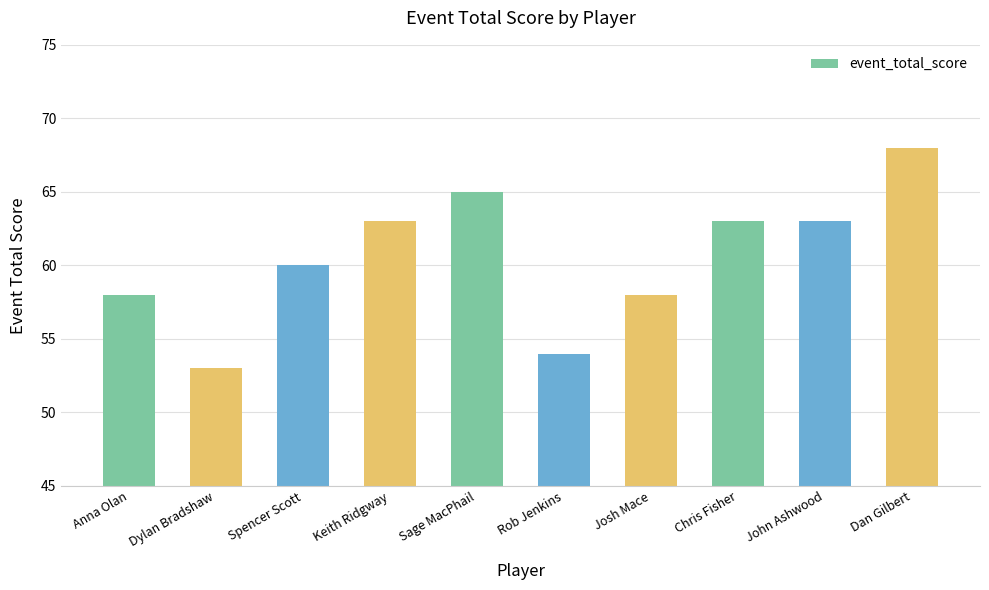

Is it true that the value at Rob Jenkins is 54?

True